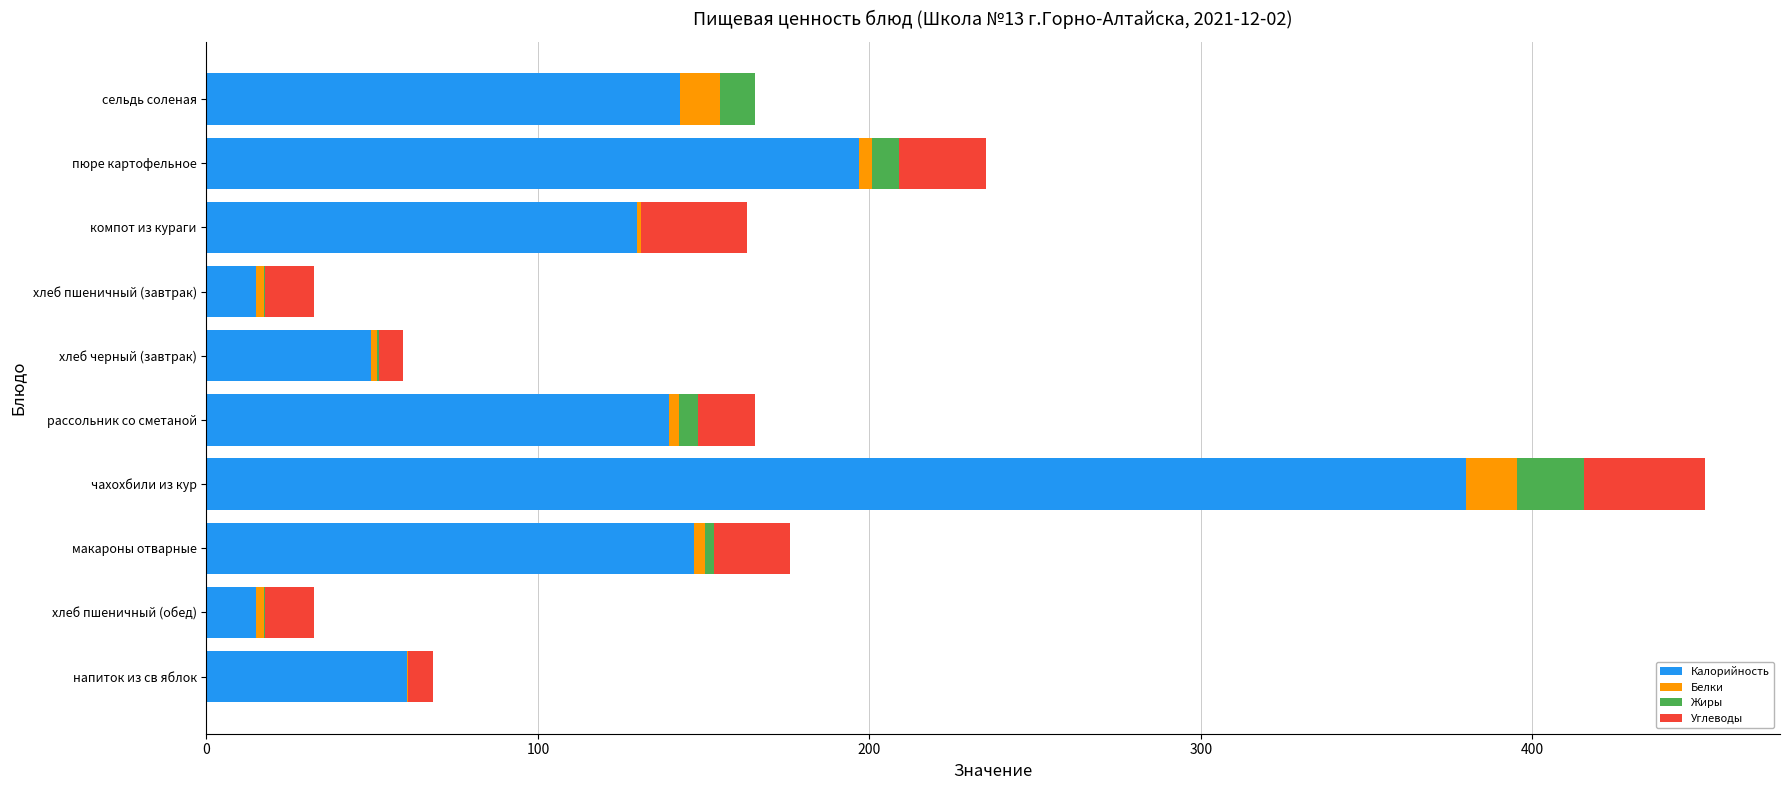

At which category is the sum across all series the highest?

чахохбили из кур